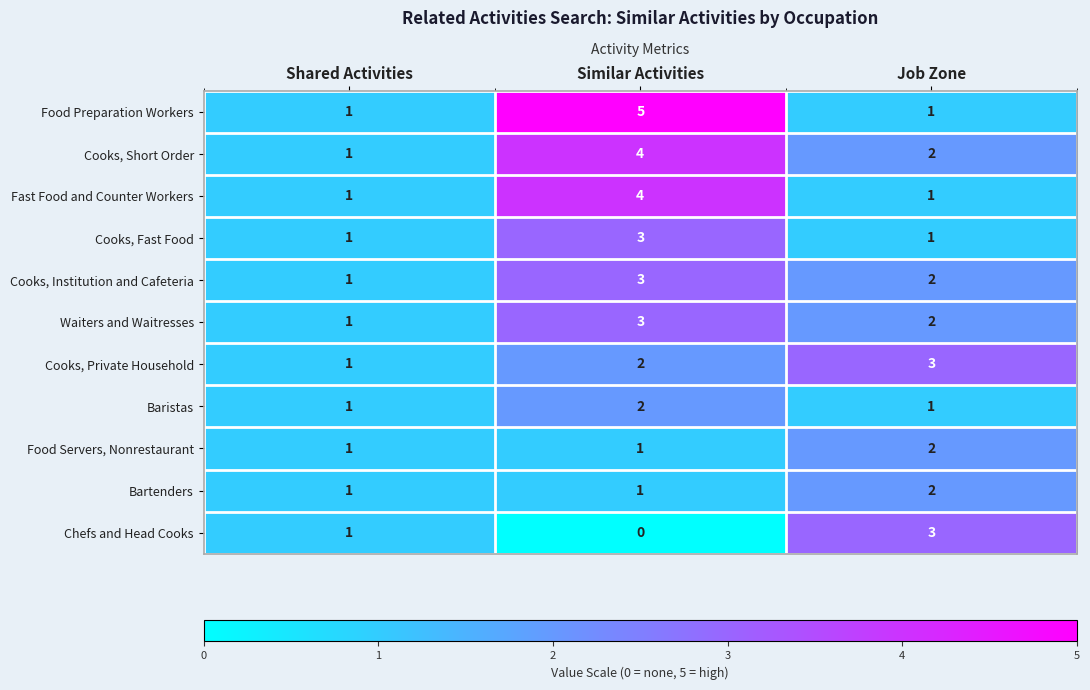

Between Shared Activities and Similar Activities, which series saw the biggest shift?

Food Preparation Workers